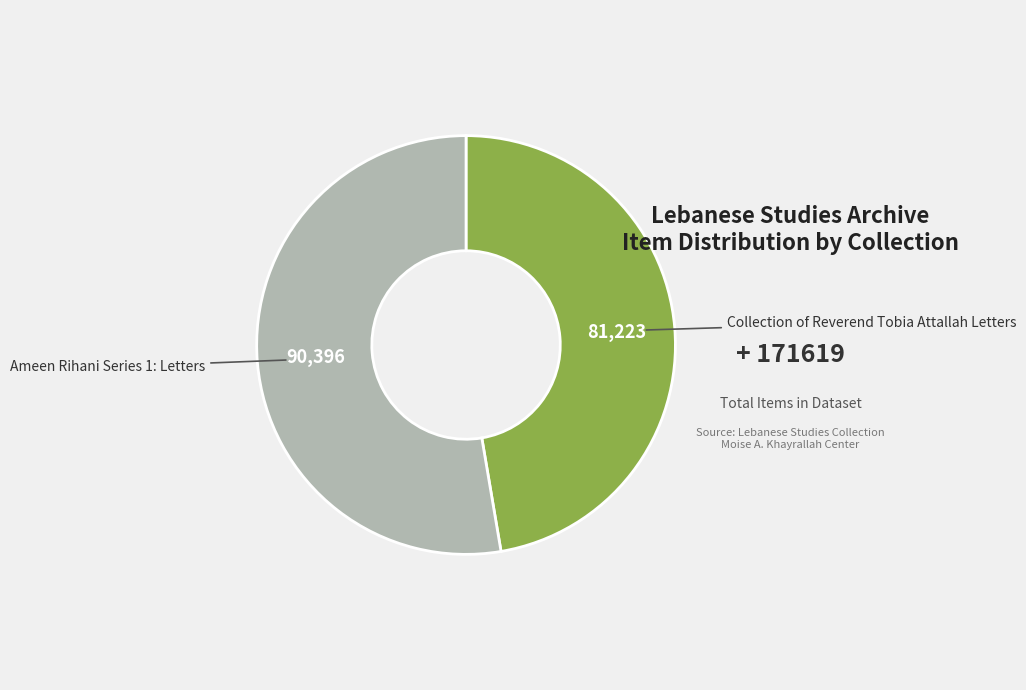

Is there a majority slice in this chart?

Yes